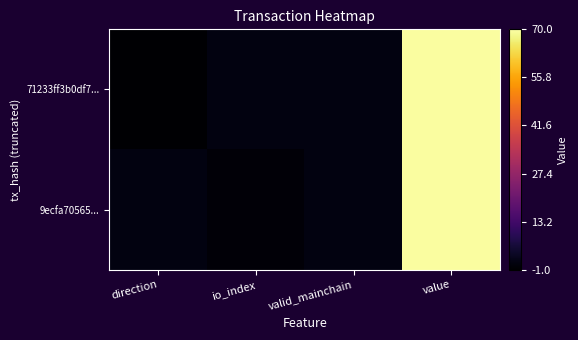

Count the number of categories in the chart.

4